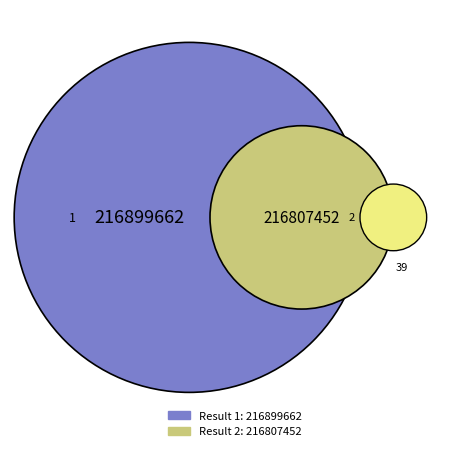

How many segments does this pie chart have?

2